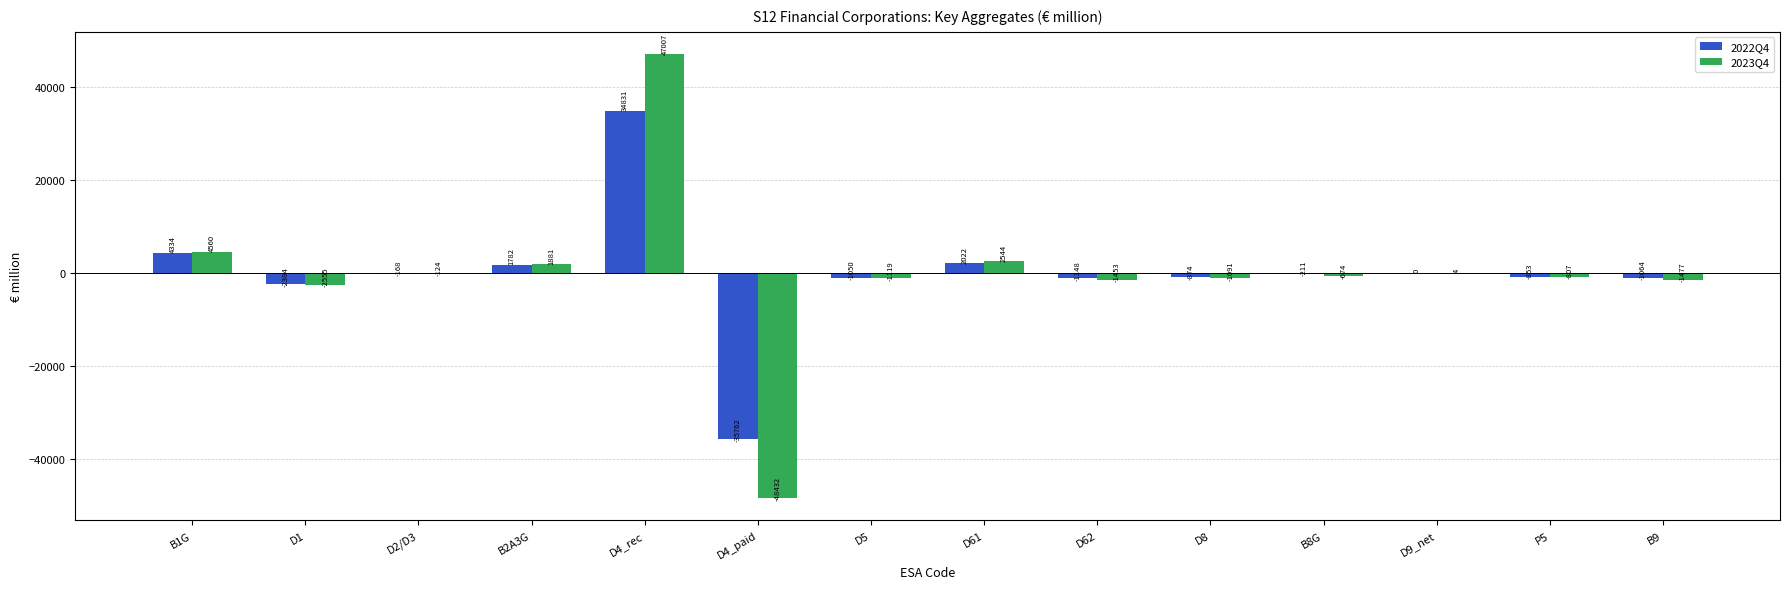

Which series has the largest total across all categories?

2022Q4